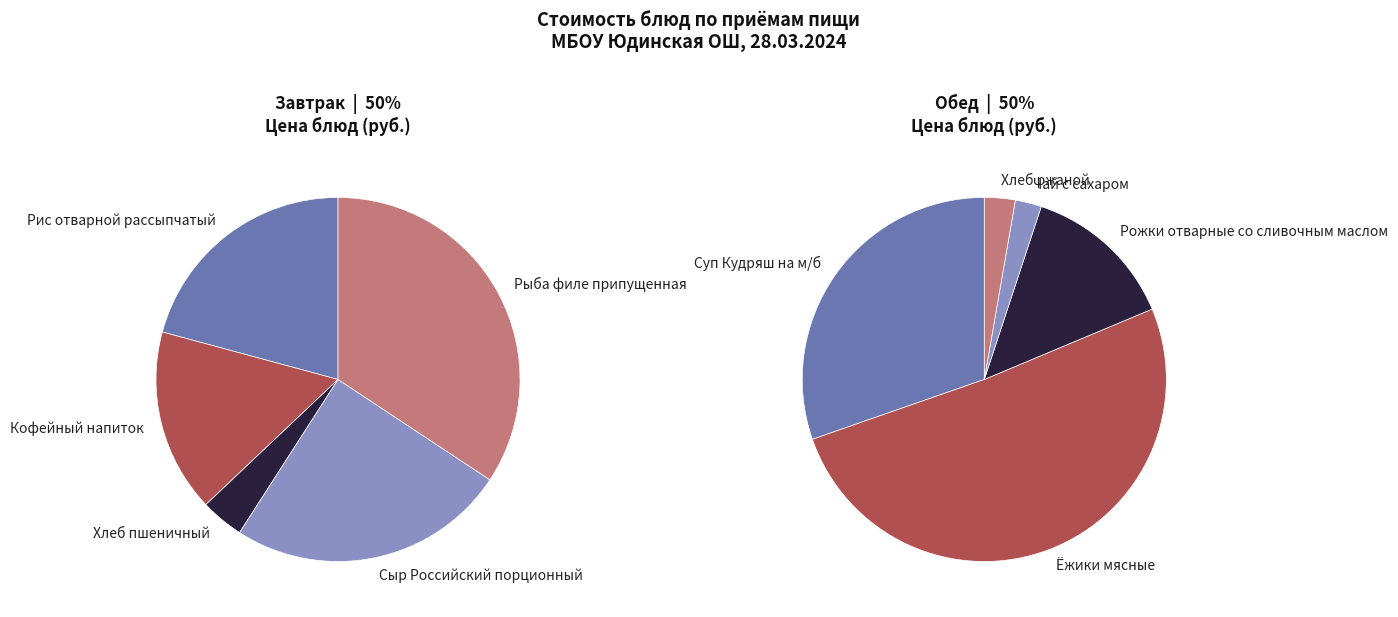

The Обед slice represents 57% of the pie. True or false?

False